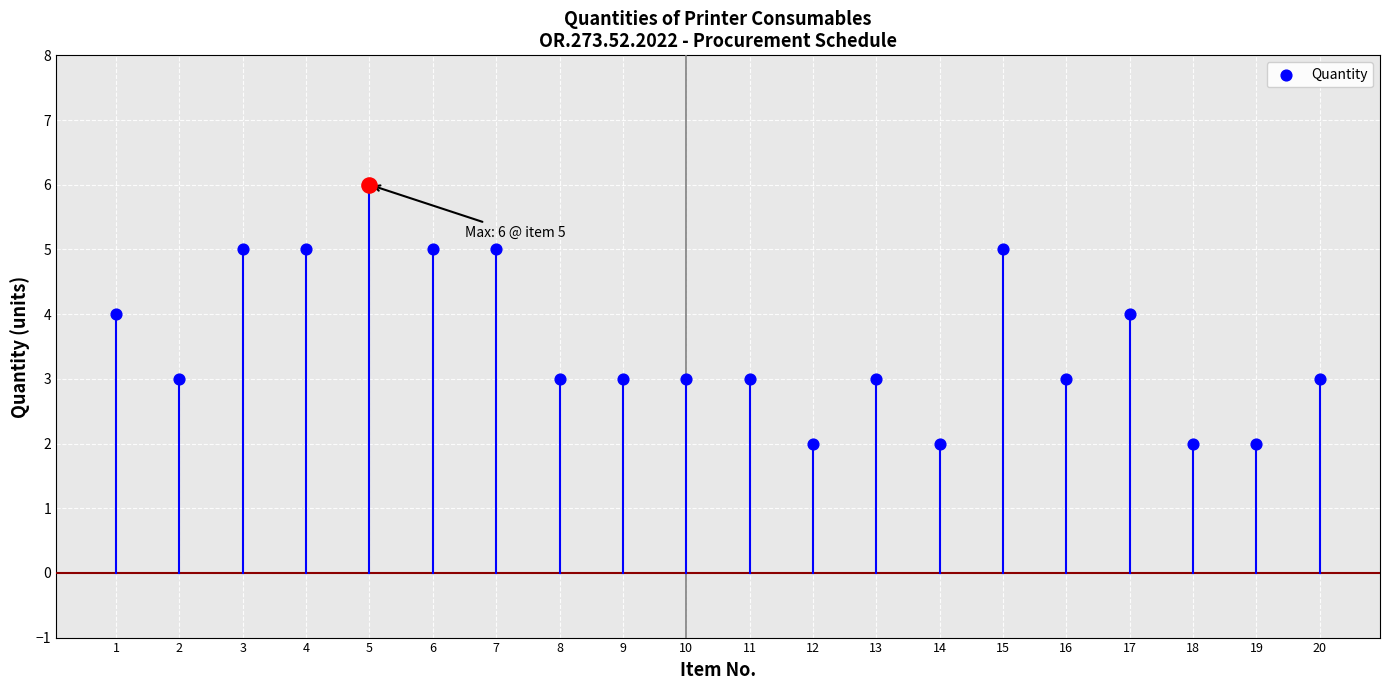

What is the change in value from 1 to 16?

-1